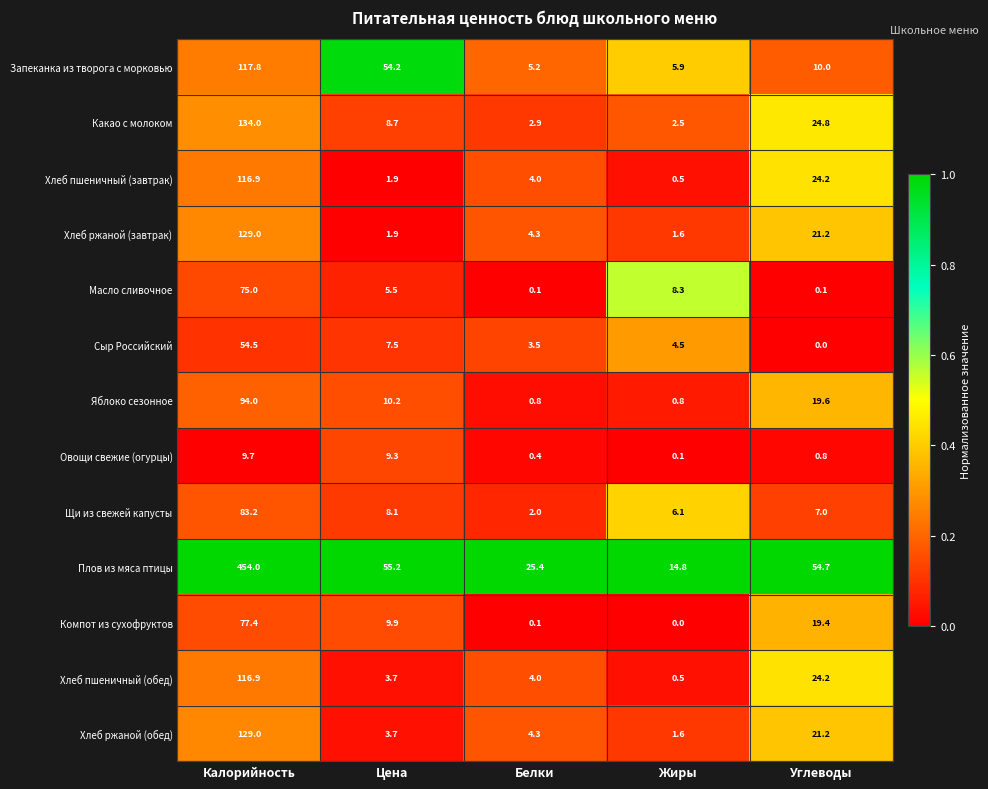

What is the average value of the Хлеб ржаной (обед) series?

32.0